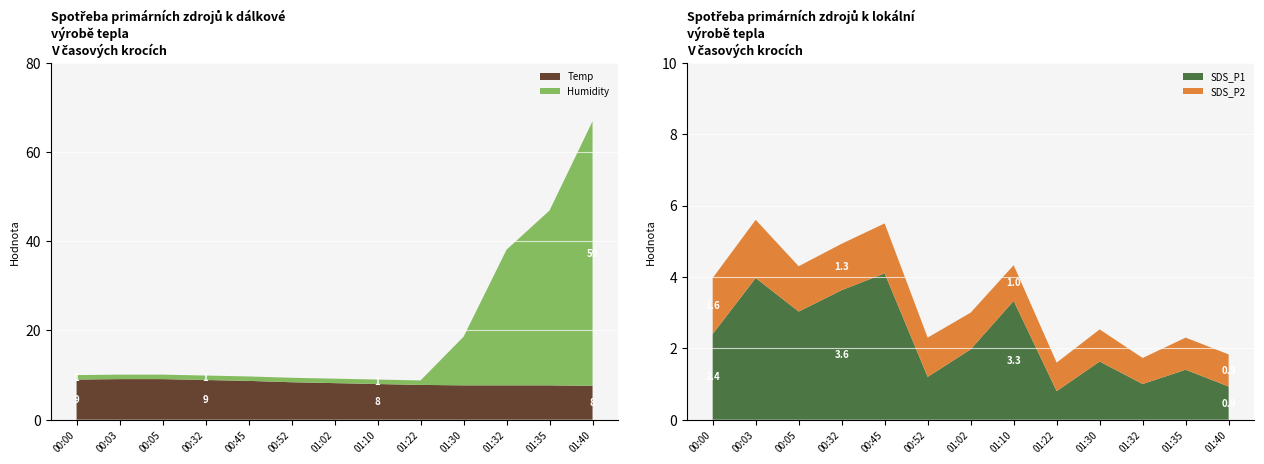

Reading right to left, transcribe all the data shown in this chart.

Temp: 01:40=7.6	01:35=7.7	01:32=7.7	01:30=7.7	01:22=7.8	01:10=8.0	01:02=8.2	00:52=8.4	00:45=8.7	00:32=8.9	00:05=9.1	00:03=9.1	00:00=9.0
Humidity: 01:40=59.3	01:35=39.2	01:32=30.4	01:30=10.9	01:22=1.0	01:10=1.0	01:02=1.0	00:52=1.0	00:45=1.0	00:32=1.0	00:05=1.0	00:03=1.0	00:00=1.0
SDS_P1: 01:40=0.9	01:35=1.4	01:32=1.0	01:30=1.6	01:22=0.8	01:10=3.3	01:02=2.0	00:52=1.2	00:45=4.1	00:32=3.6	00:05=3.0	00:03=4.0	00:00=2.4
SDS_P2: 01:40=0.9	01:35=0.9	01:32=0.7	01:30=0.9	01:22=0.8	01:10=1.0	01:02=1.0	00:52=1.1	00:45=1.4	00:32=1.3	00:05=1.3	00:03=1.6	00:00=1.6